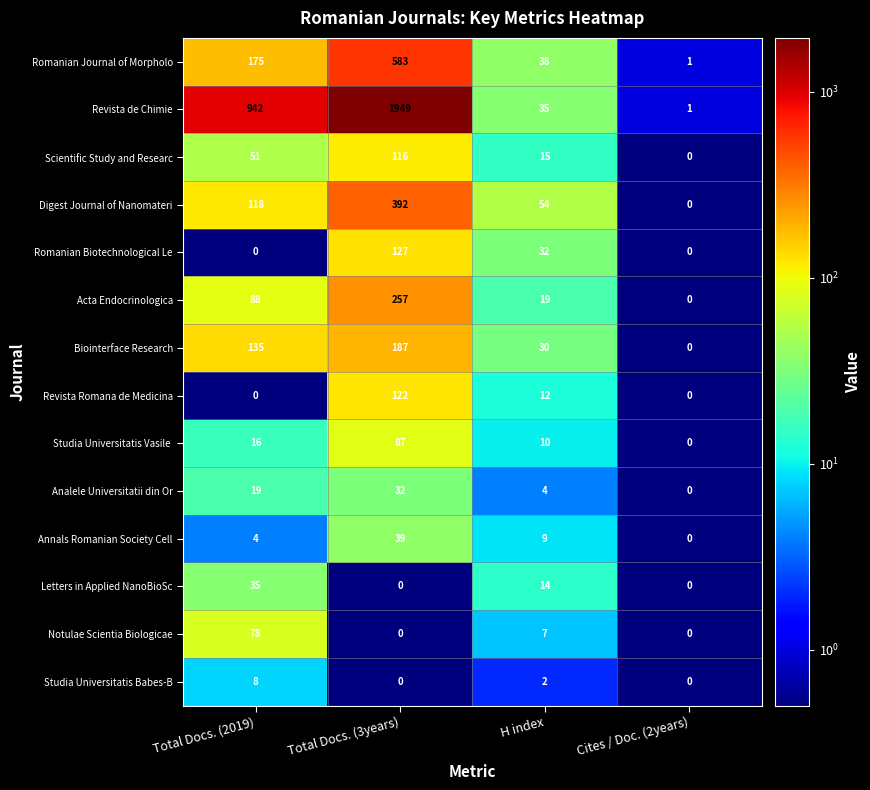

Rank the categories by Biointerface Research value from highest to lowest.

Total Docs. (3years), Total Docs. (2019), H index, Cites / Doc. (2years)